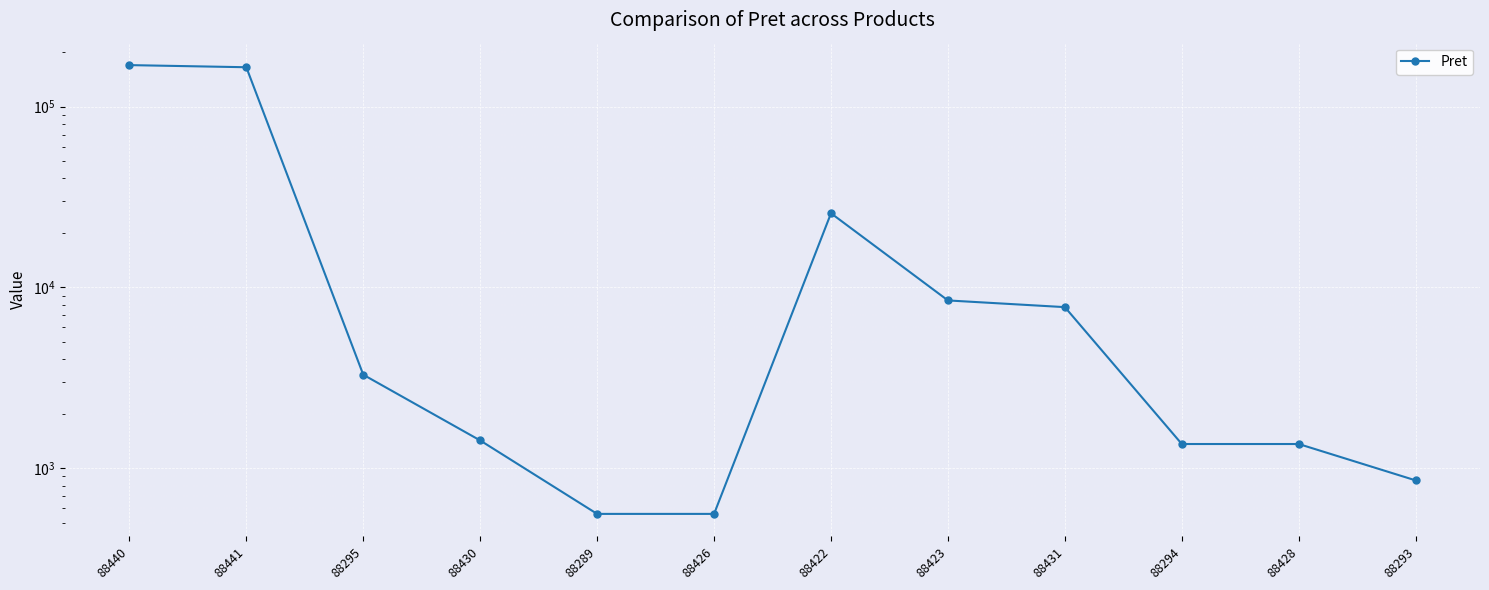

Rank the categories by value from highest to lowest.

88440, 88441, 88422, 88423, 88431, 88295, 88430, 88294, 88428, 88293, 88289, 88426